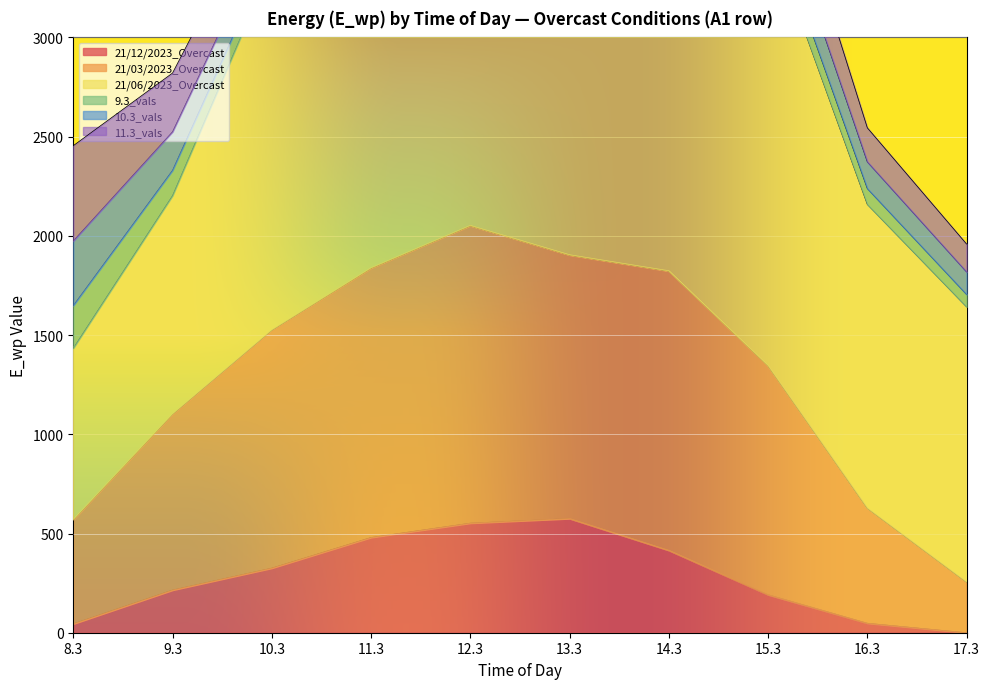

Where is the first local minimum for 10.3_vals?

13.3